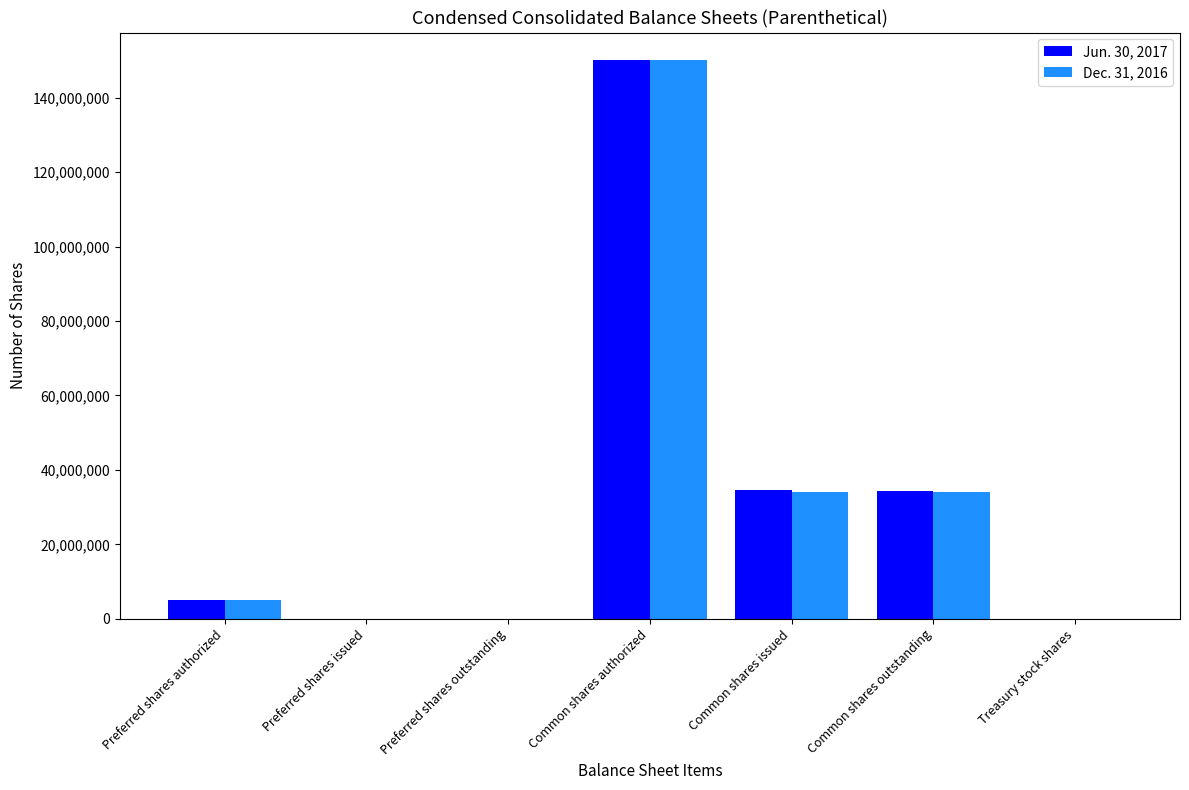

The Dec. 31, 2016 series shows 150000000 at Common shares authorized. True or false?

True